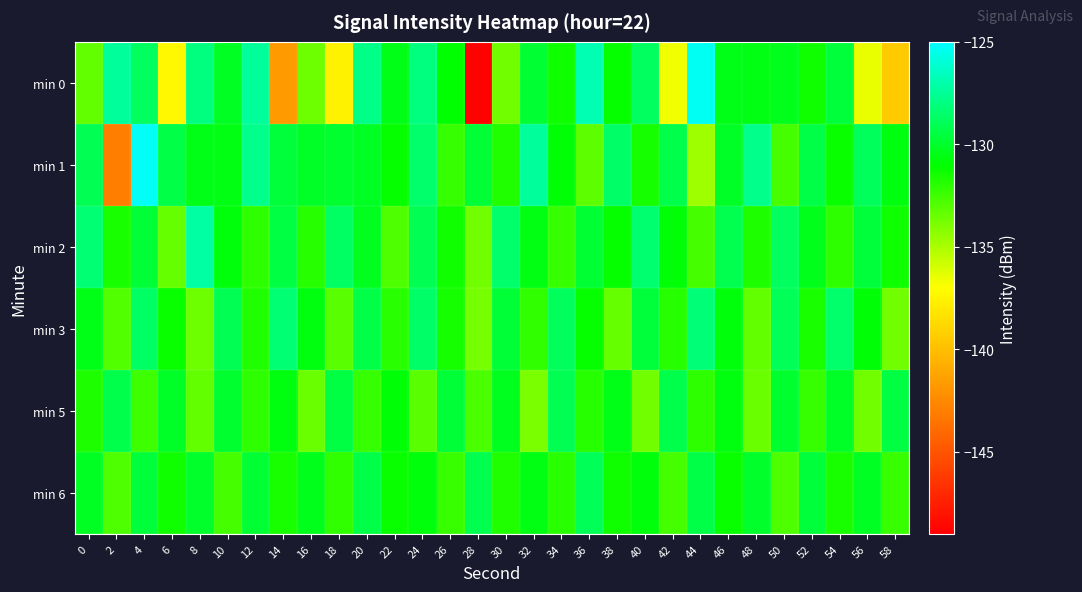

Between 16 and 2, which is larger?

2